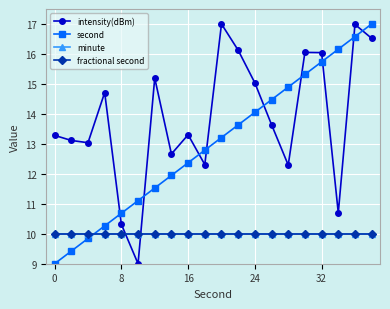

Is this an area chart (filled region under the line)?

No